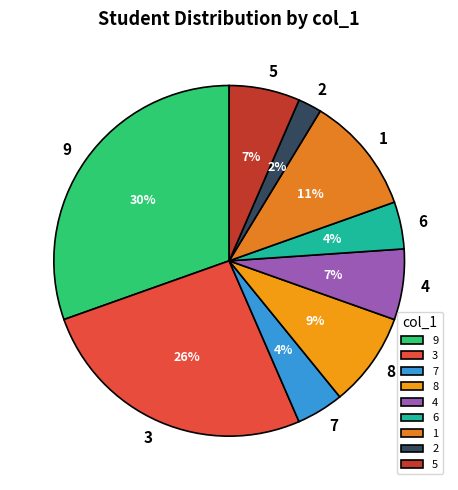

Is the sum of 9 and 4 greater than half?

No